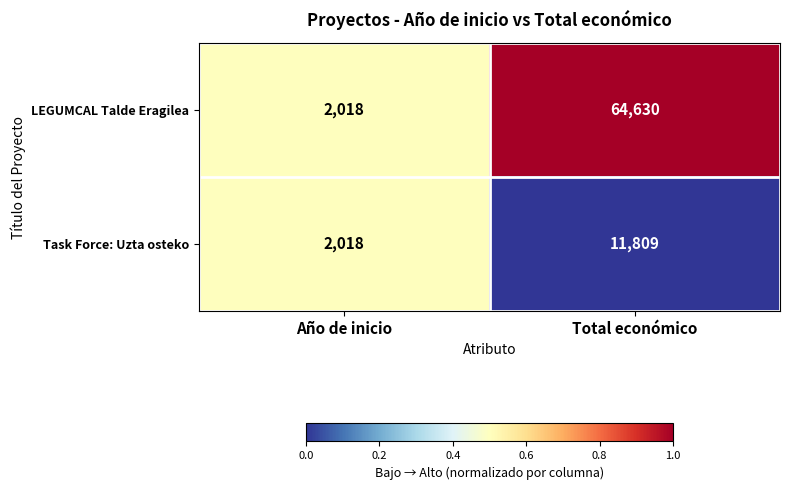

Is it true that LEGUMCAL Talde Eragilea equals 3103 at Año de inicio?

False